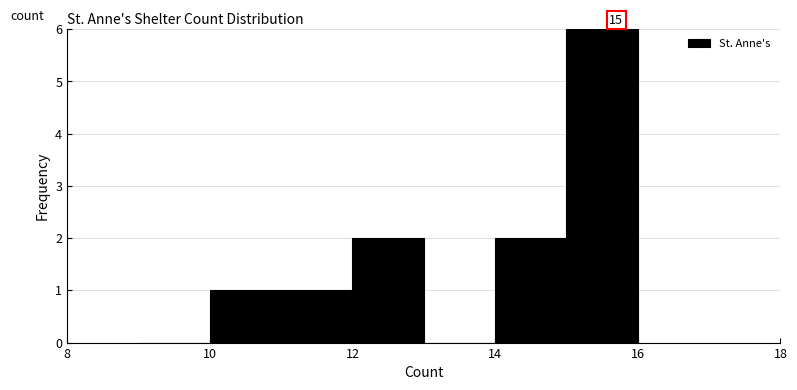

Over which range of the x-axis is the bar tallest?

15 to 16